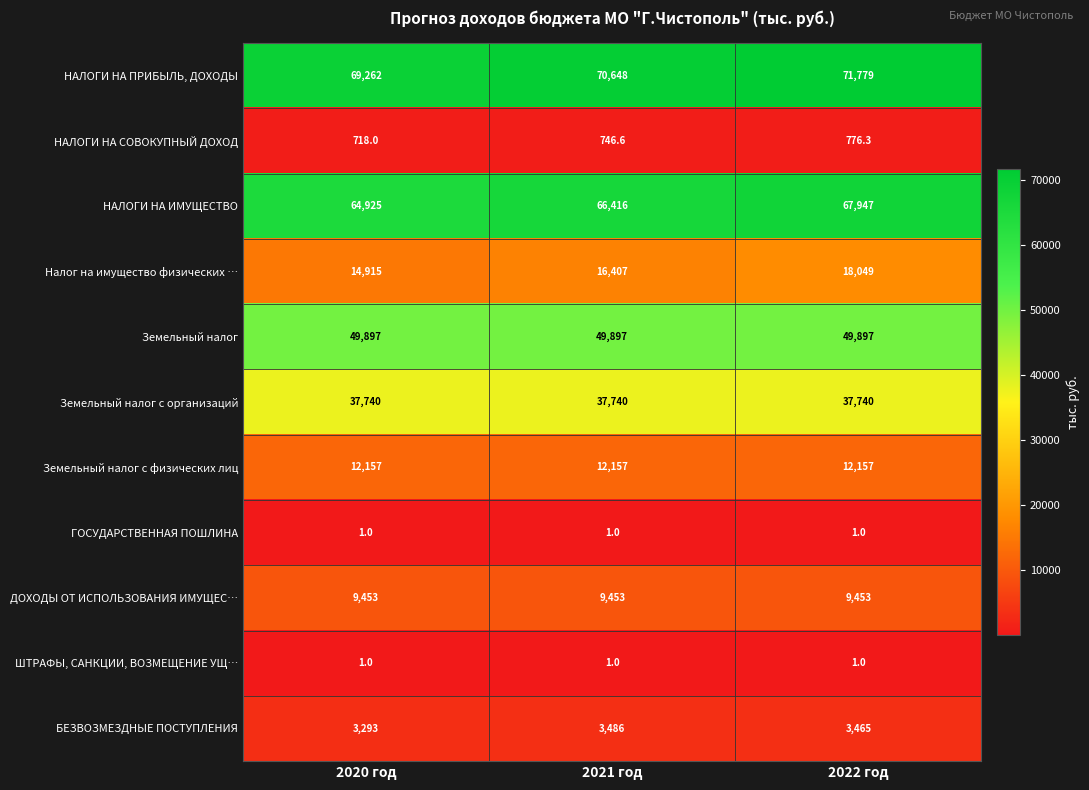

Which series changed the most between 2020 год and 2021 год?

Налог на имущество физических …